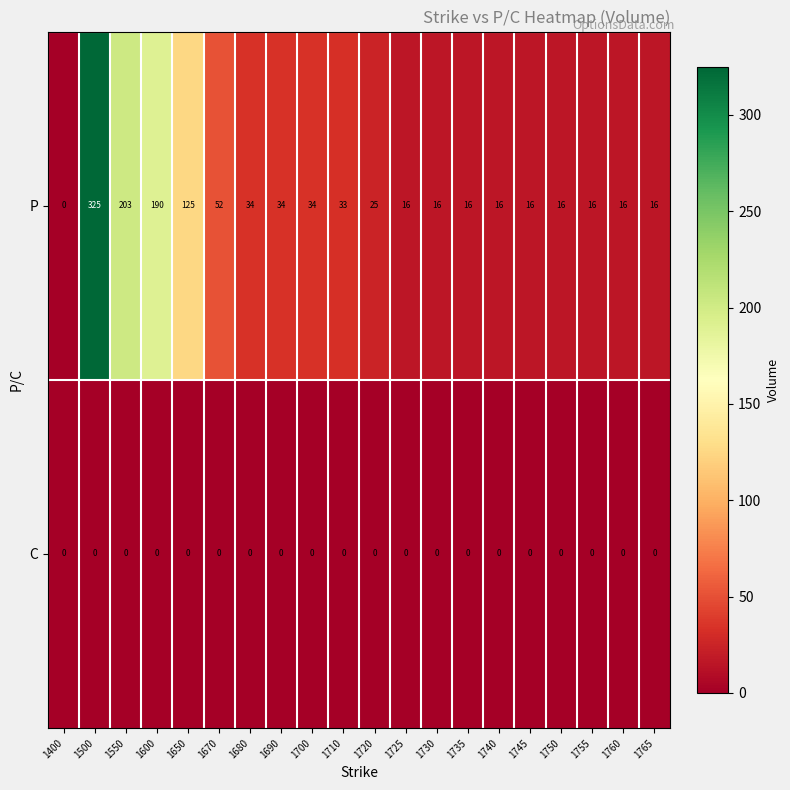

True or false: P has a value of 16 at 1740.

True